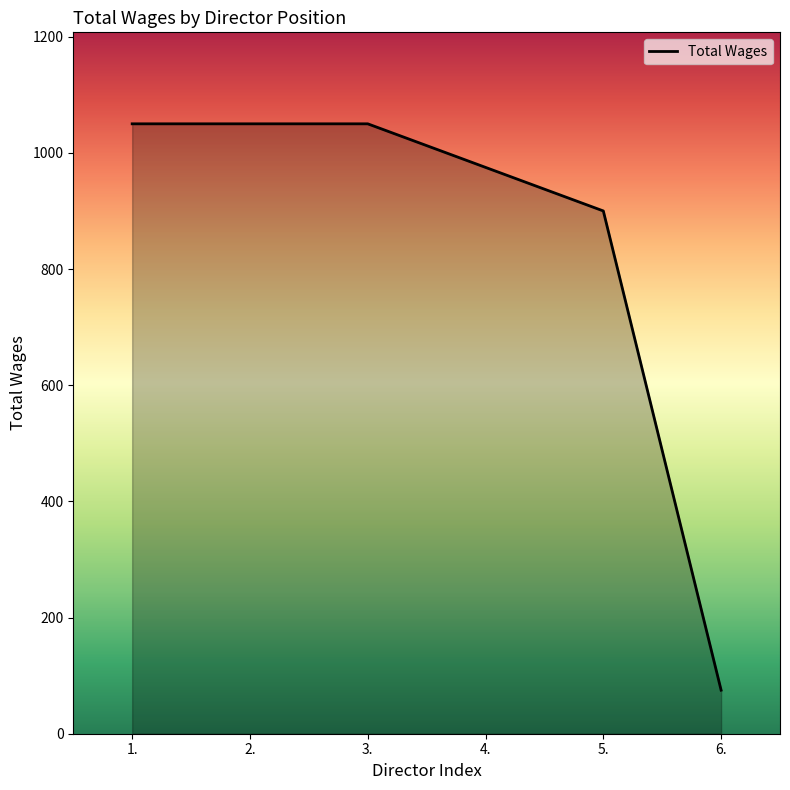

True or false: the data has more than 1 interior local peaks.

False